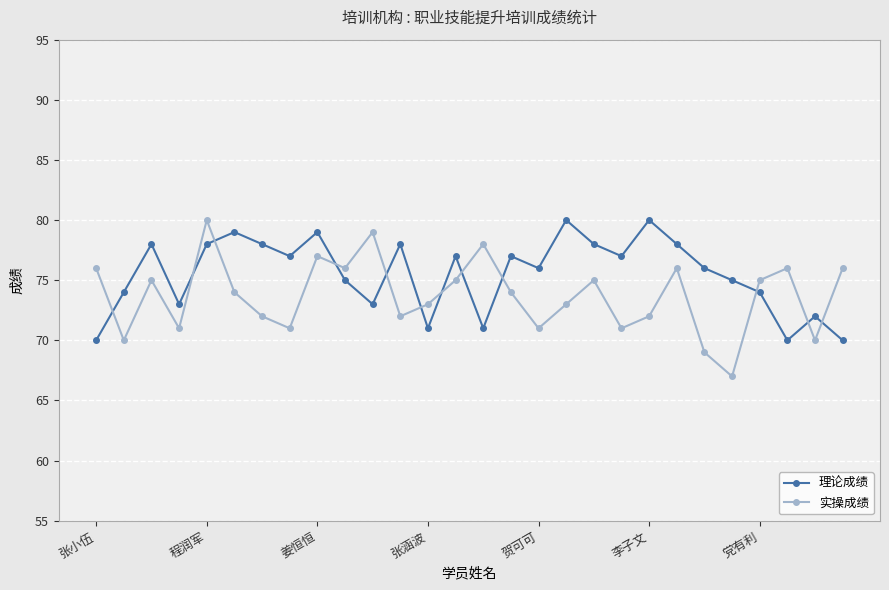

Rank the series by their average value, from lowest to highest.

实操成绩, 理论成绩